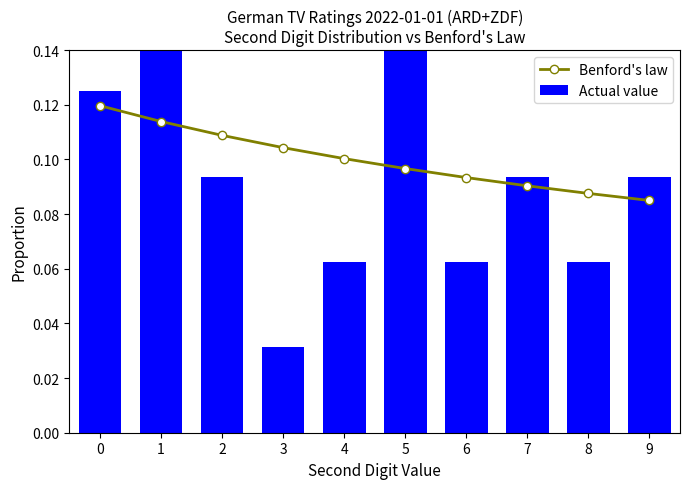

Reading left to right, what are all the values shown in this chart?

Benford's law: 0=0.1	1=0.1	2=0.1	3=0.1	4=0.1	5=0.1	6=0.1	7=0.1	8=0.1	9=0.1
Actual value: 0=0.1	1=0.2	2=0.1	3=0.0	4=0.1	5=0.2	6=0.1	7=0.1	8=0.1	9=0.1